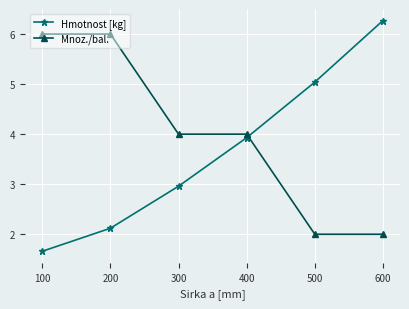

Where do Mnoz./bal. and Hmotnost [kg] first cross each other?

400 and 500